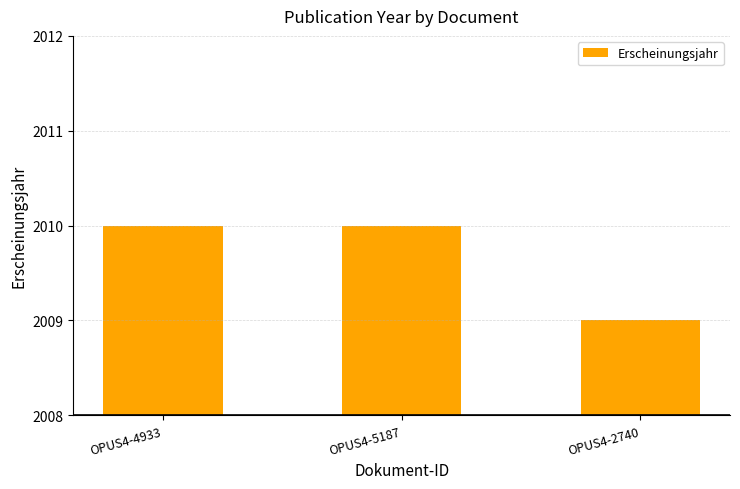

Reading right to left, list all the values displayed in this chart.

OPUS4-2740=2009	OPUS4-5187=2010	OPUS4-4933=2010